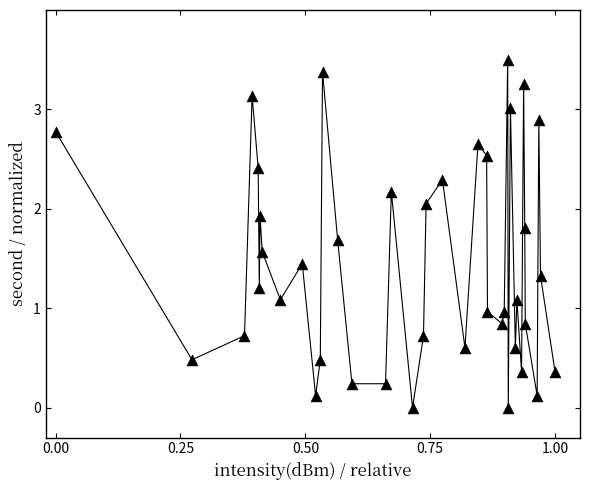

What is the range of X values (max minus min)?

1.0